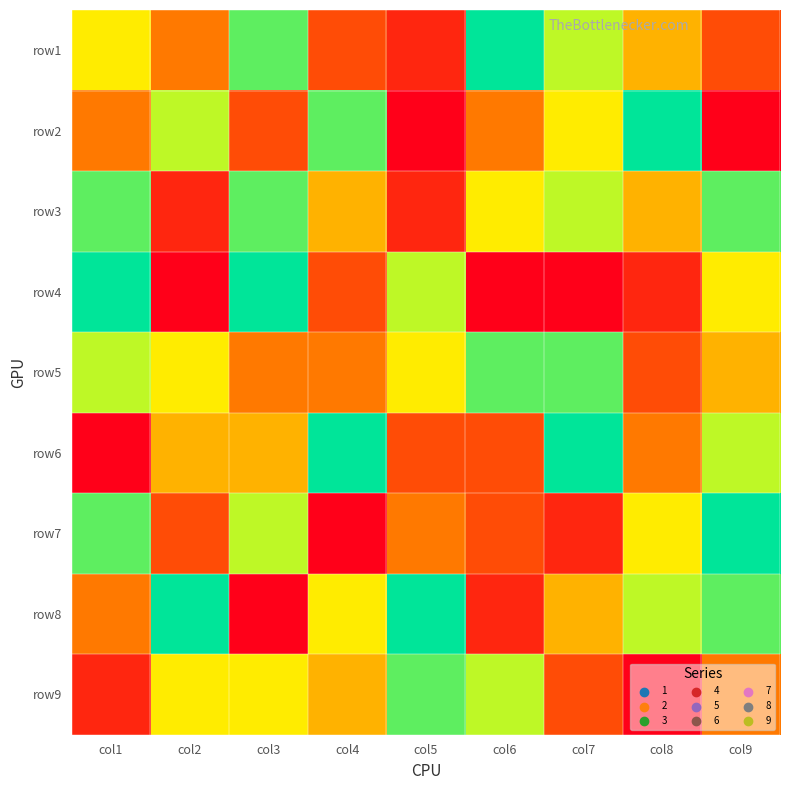

Reading left to right, what are all the values shown in this chart?

row1: col1=6	col2=4	col3=8	col4=3	col5=2	col6=9	col7=7	col8=5	col9=3
row2: col1=4	col2=7	col3=3	col4=8	col5=1	col6=4	col7=6	col8=9	col9=1
row3: col1=8	col2=2	col3=8	col4=5	col5=2	col6=6	col7=7	col8=5	col9=8
row4: col1=9	col2=1	col3=9	col4=3	col5=7	col6=1	col7=1	col8=2	col9=6
row5: col1=7	col2=6	col3=4	col4=4	col5=6	col6=8	col7=8	col8=3	col9=5
row6: col1=1	col2=5	col3=5	col4=9	col5=3	col6=3	col7=9	col8=4	col9=7
row7: col1=8	col2=3	col3=7	col4=1	col5=4	col6=3	col7=2	col8=6	col9=9
row8: col1=4	col2=9	col3=1	col4=6	col5=9	col6=2	col7=5	col8=7	col9=8
row9: col1=2	col2=6	col3=6	col4=5	col5=8	col6=7	col7=3	col8=1	col9=4